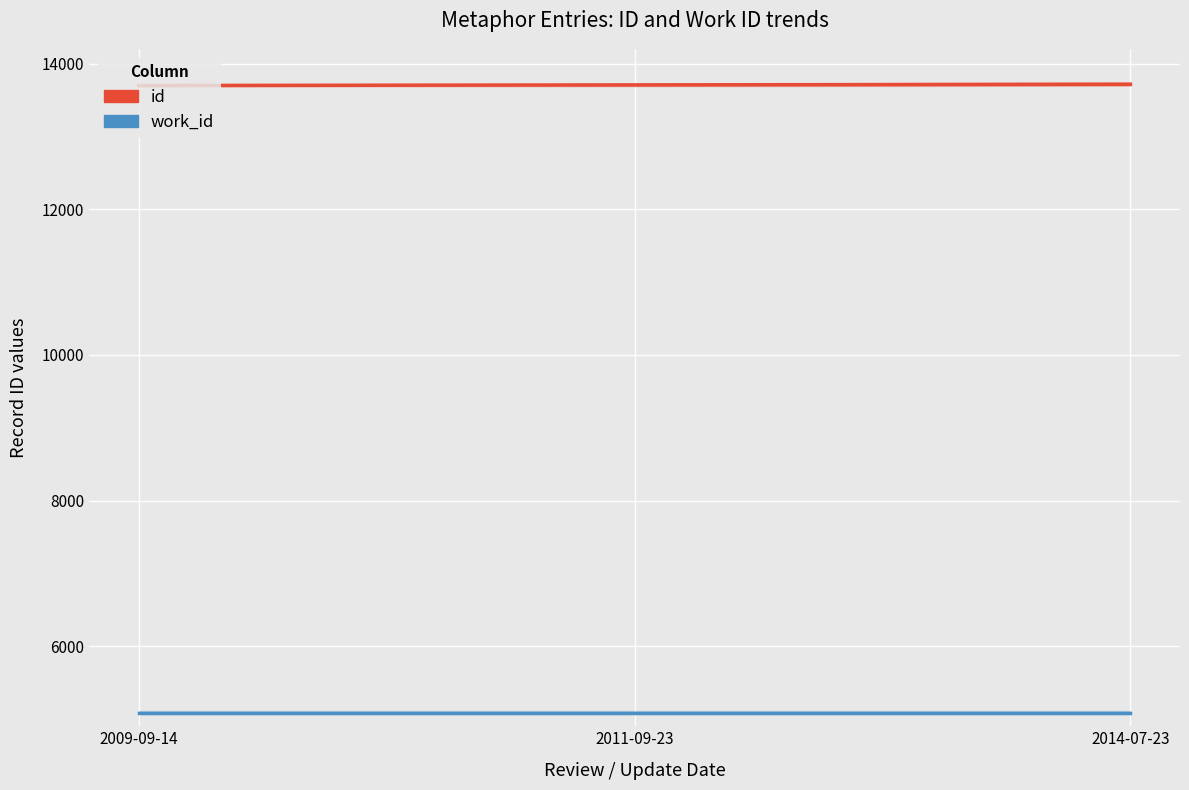

The work_id series shows 5088 at 2011-09-23. True or false?

True